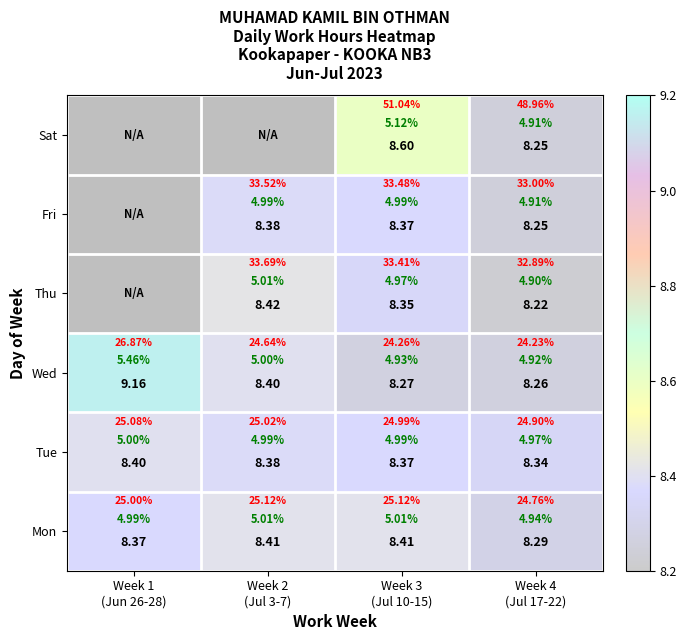

At which label does Tue reach its peak?

Week 1 (Jun 26-28)